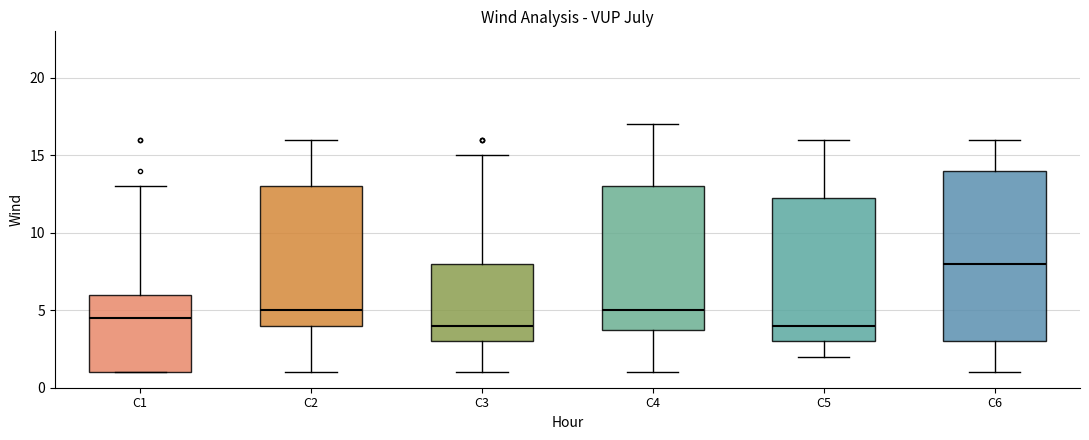

Reading left to right, read every box against the y-axis: the position of its median line, the range the box covers, and the ends of its whiskers. The values are not printed on the chart, so give them approximately, as read against the axis.

C1: median 4.5, box 1.0 to 6.0, whiskers 1.0 to 13.0
C2: median 5.0, box 4.0 to 13.0, whiskers 1.0 to 16.0
C3: median 4.0, box 3.0 to 8.0, whiskers 1.0 to 15.0
C4: median 5.0, box 4.0 to 13.0, whiskers 1.0 to 17.0
C5: median 4.0, box 3.0 to 12.5, whiskers 2.0 to 16.0
C6: median 8.0, box 3.0 to 14.0, whiskers 1.0 to 16.0